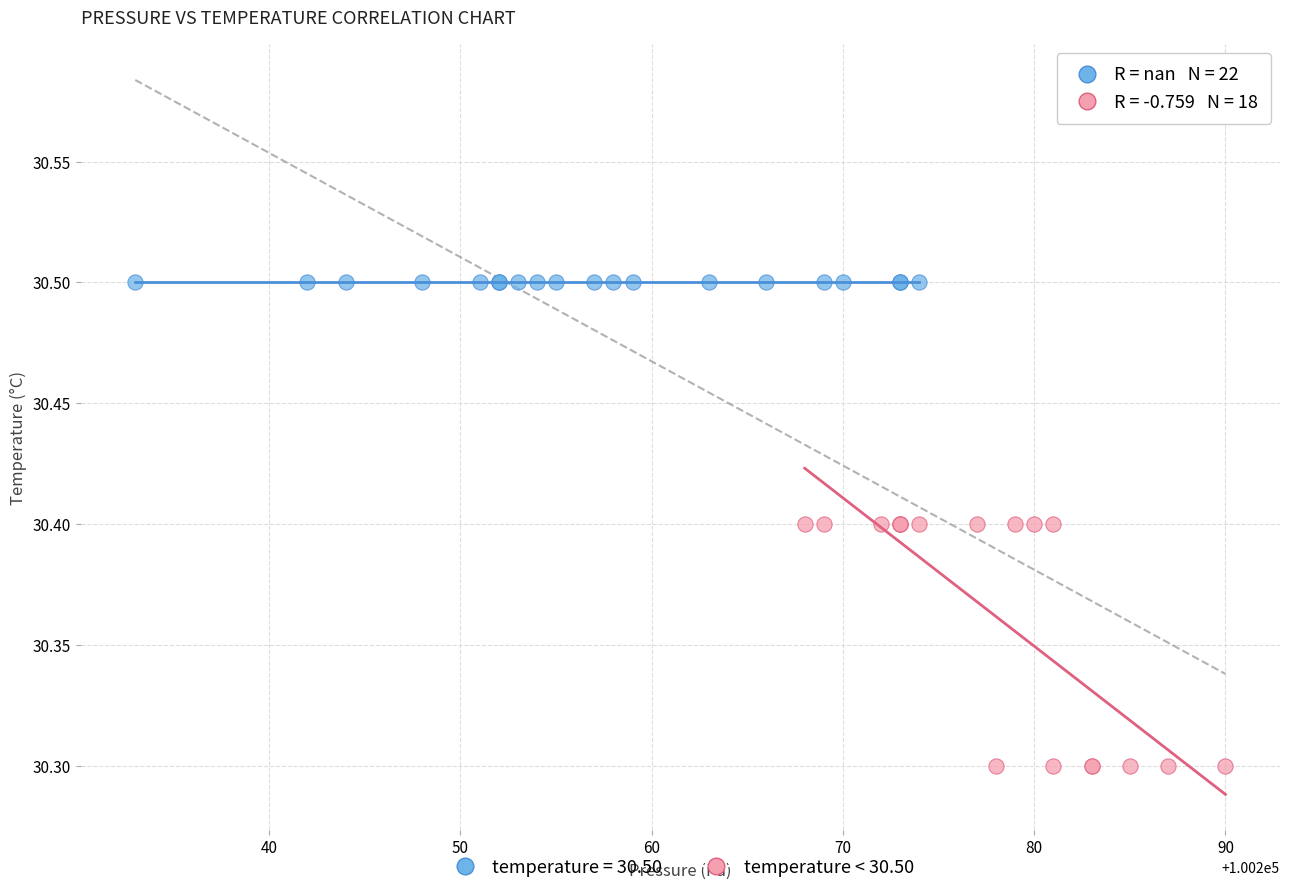

Which series contains the highest Y value?

temperature = 30.50